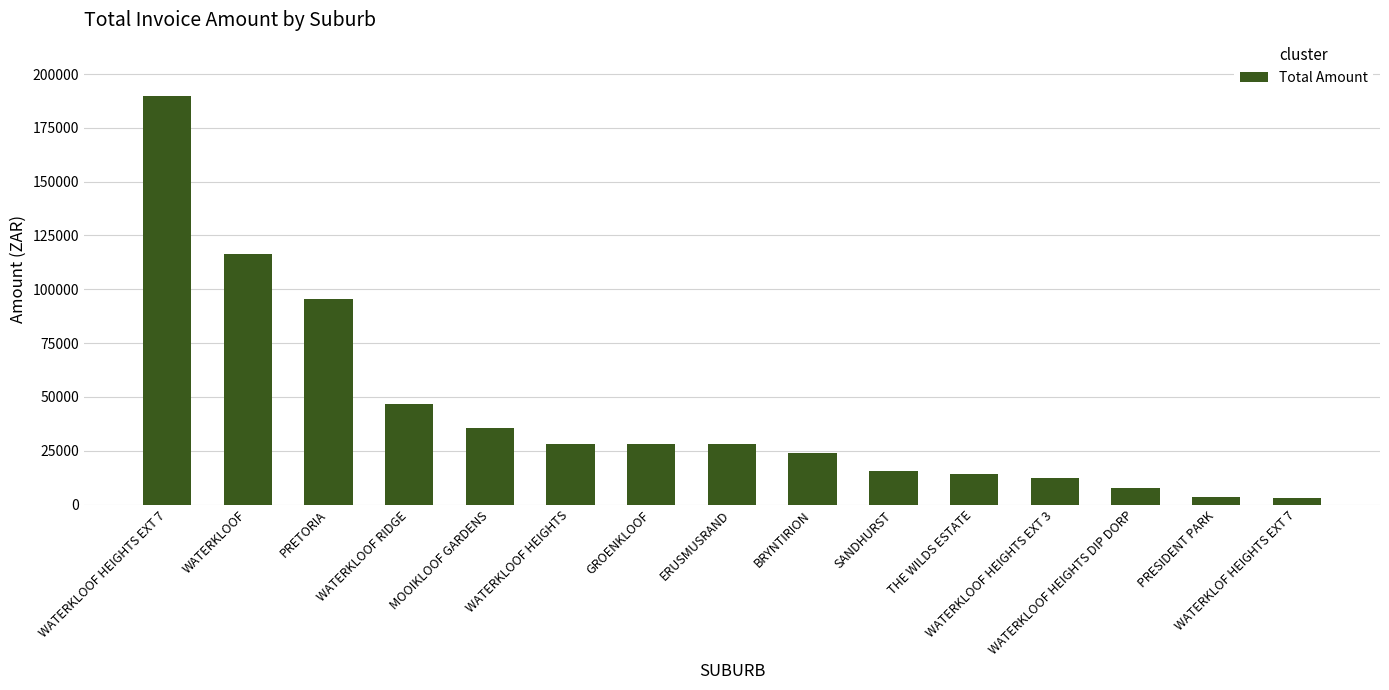

What position from the left is WATERKLOF HEIGHTS EXT 7?

15